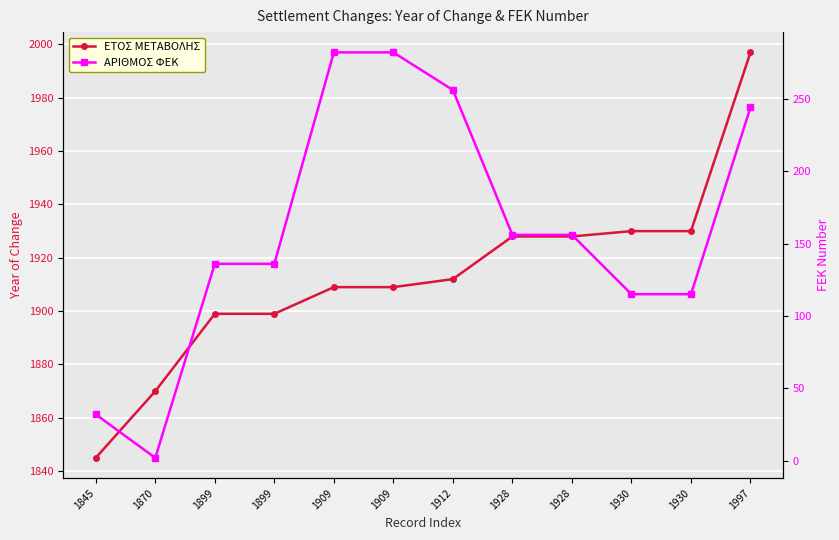

What is the sum of all ΑΡΙΘΜΟΣ ΦΕΚ values?

1912